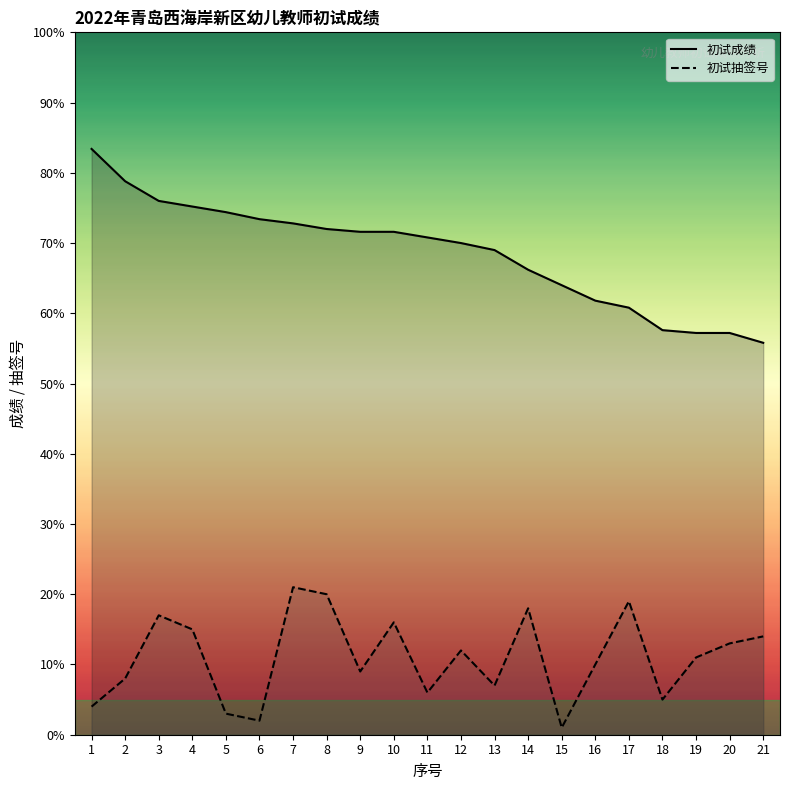

How many interior local peaks does the 初试抽签号 series have?

6